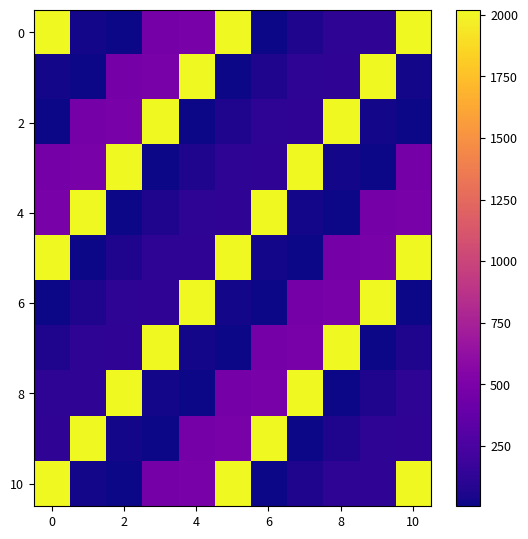

Which category has the lowest value across all series?

2